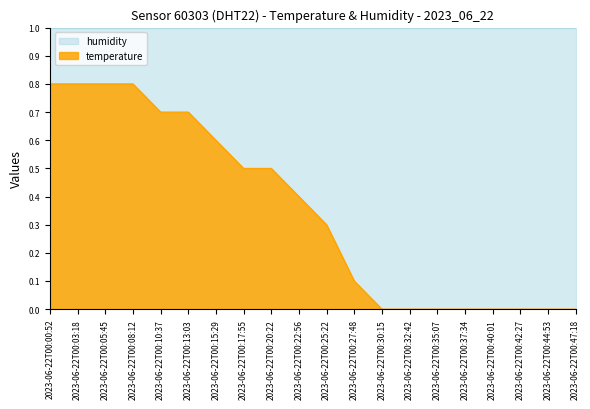

Rank the categories by value from lowest to highest.

2023-06-22T00:30:15, 2023-06-22T00:32:42, 2023-06-22T00:35:07, 2023-06-22T00:37:34, 2023-06-22T00:40:01, 2023-06-22T00:42:27, 2023-06-22T00:44:53, 2023-06-22T00:47:18, 2023-06-22T00:27:48, 2023-06-22T00:25:22, 2023-06-22T00:22:56, 2023-06-22T00:17:55, 2023-06-22T00:20:22, 2023-06-22T00:15:29, 2023-06-22T00:10:37, 2023-06-22T00:13:03, 2023-06-22T00:00:52, 2023-06-22T00:03:18, 2023-06-22T00:05:45, 2023-06-22T00:08:12